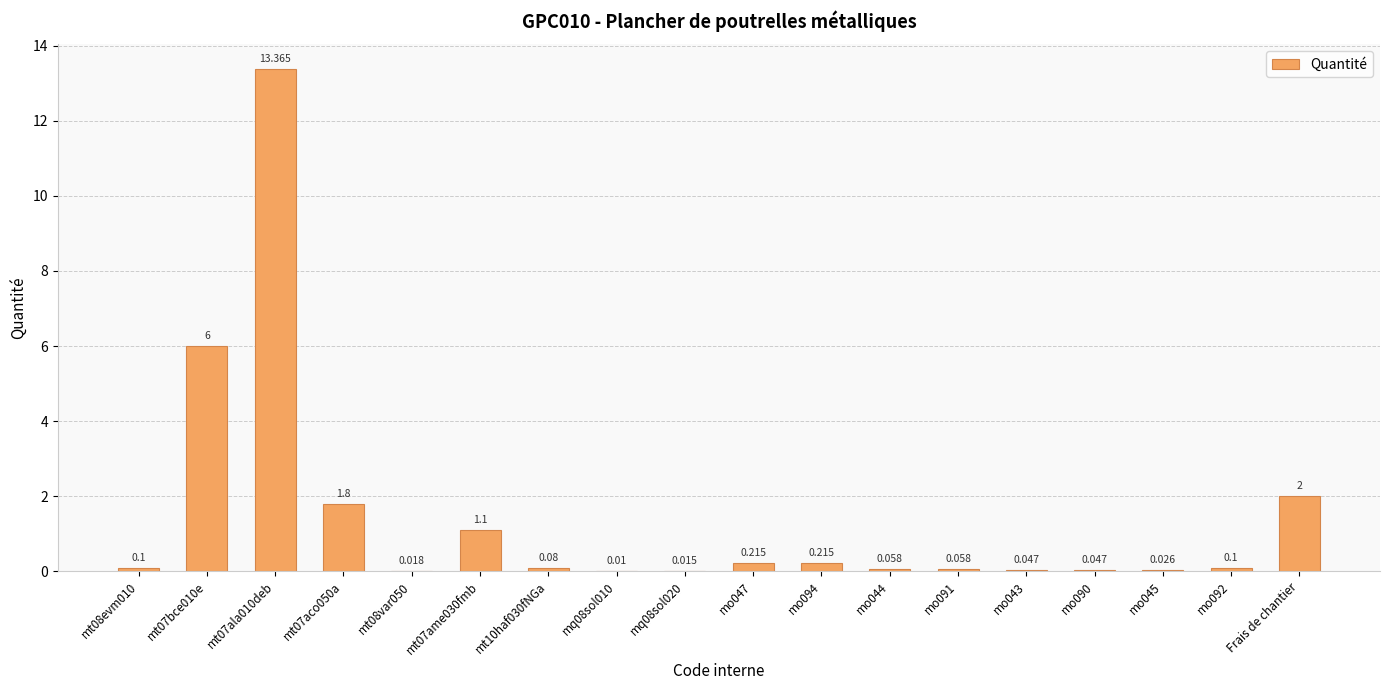

What is the value of the 2nd bar from the left?

6.0